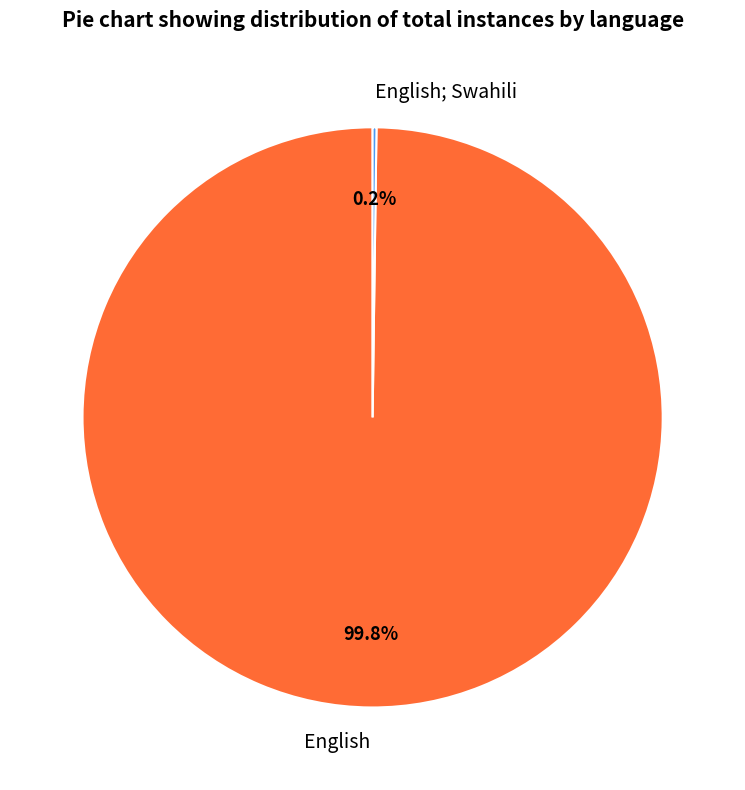

What percentage is NOT represented by English?

0.2%